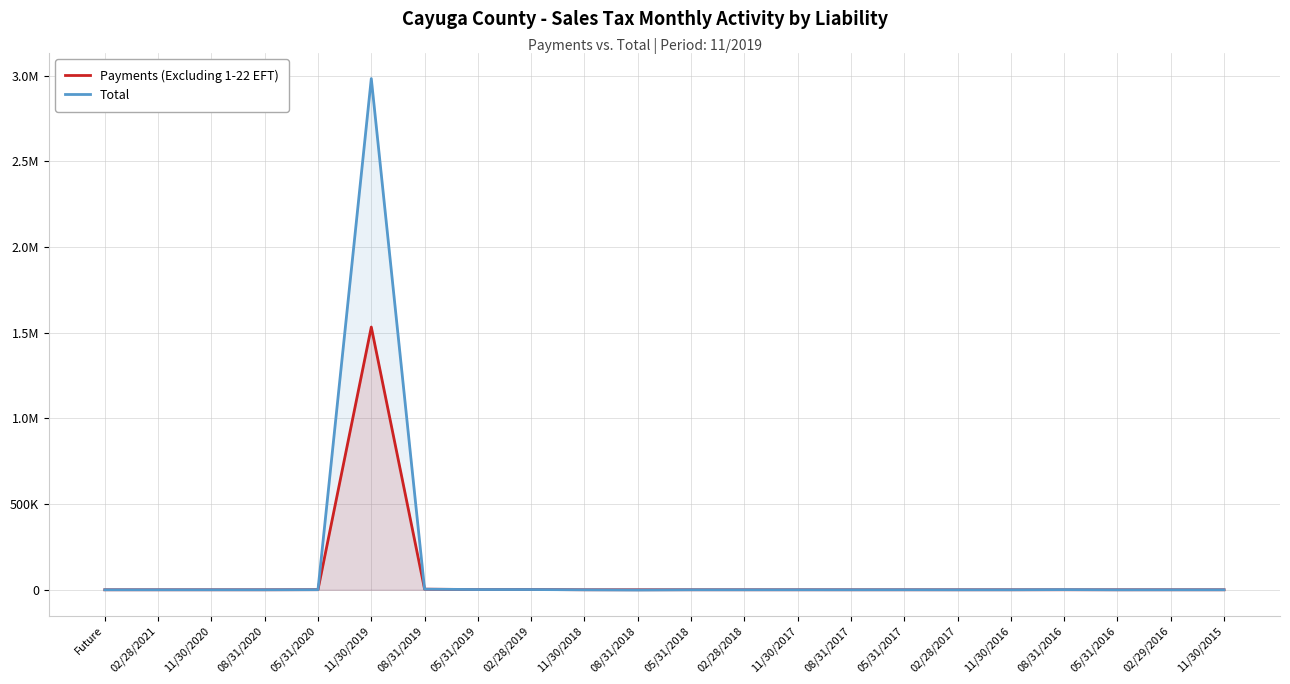

How many data points in Total are less than 1?

11